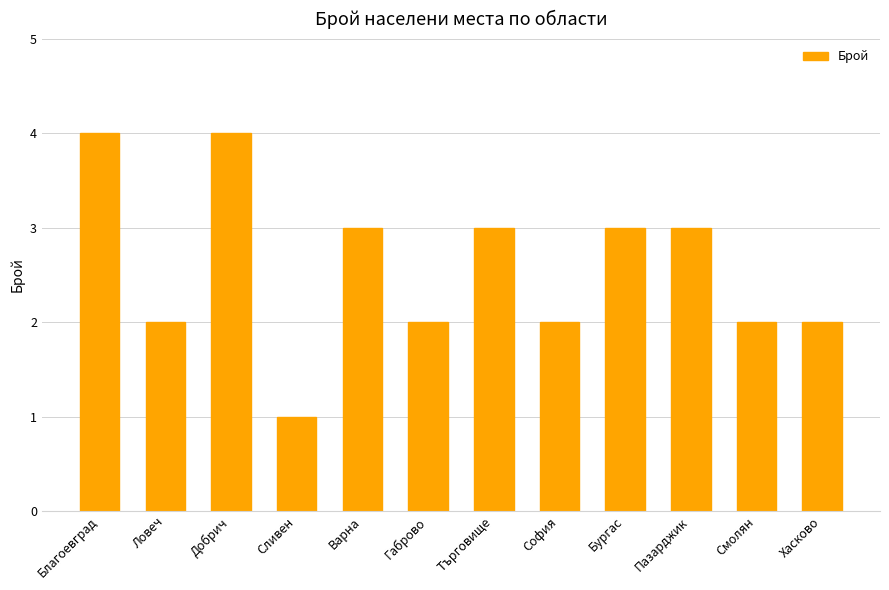

What is the difference between the second highest and second lowest values?

2